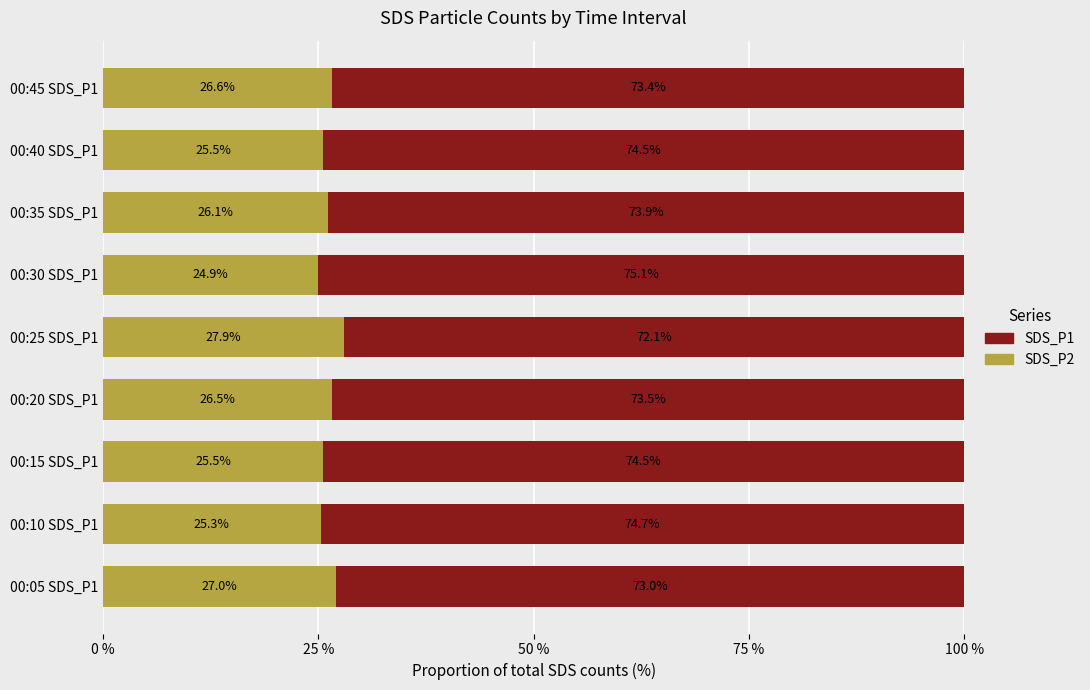

What is the total value across all series at 00:25 SDS_P1?

100.0